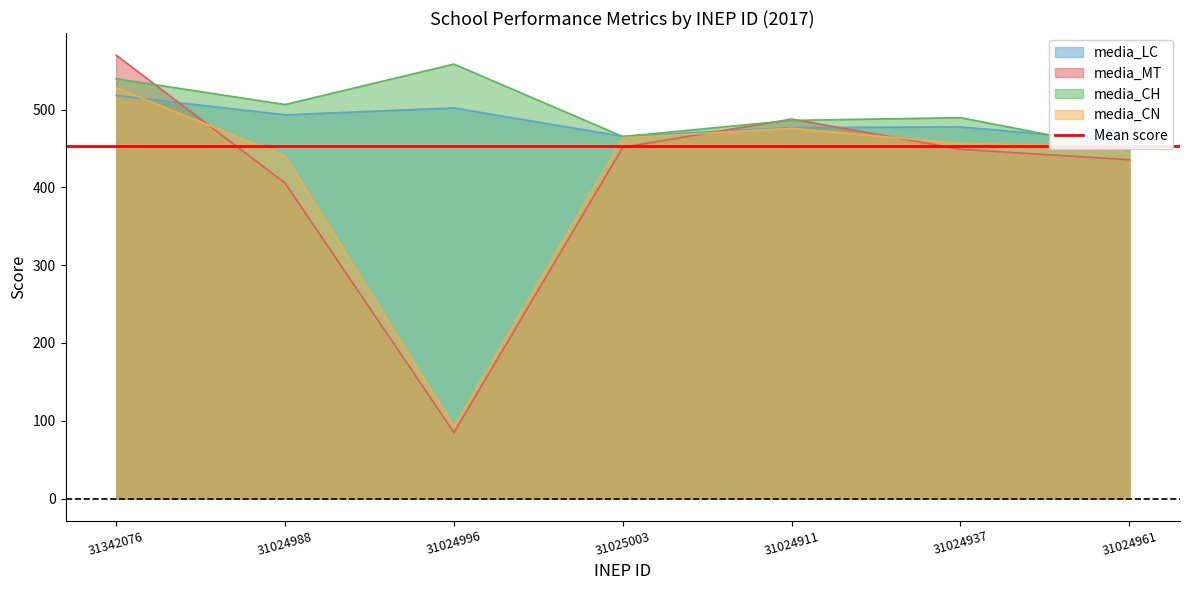

Rank the series at 31025003 from highest to lowest value.

media_LC, media_CH, media_CN, media_MT